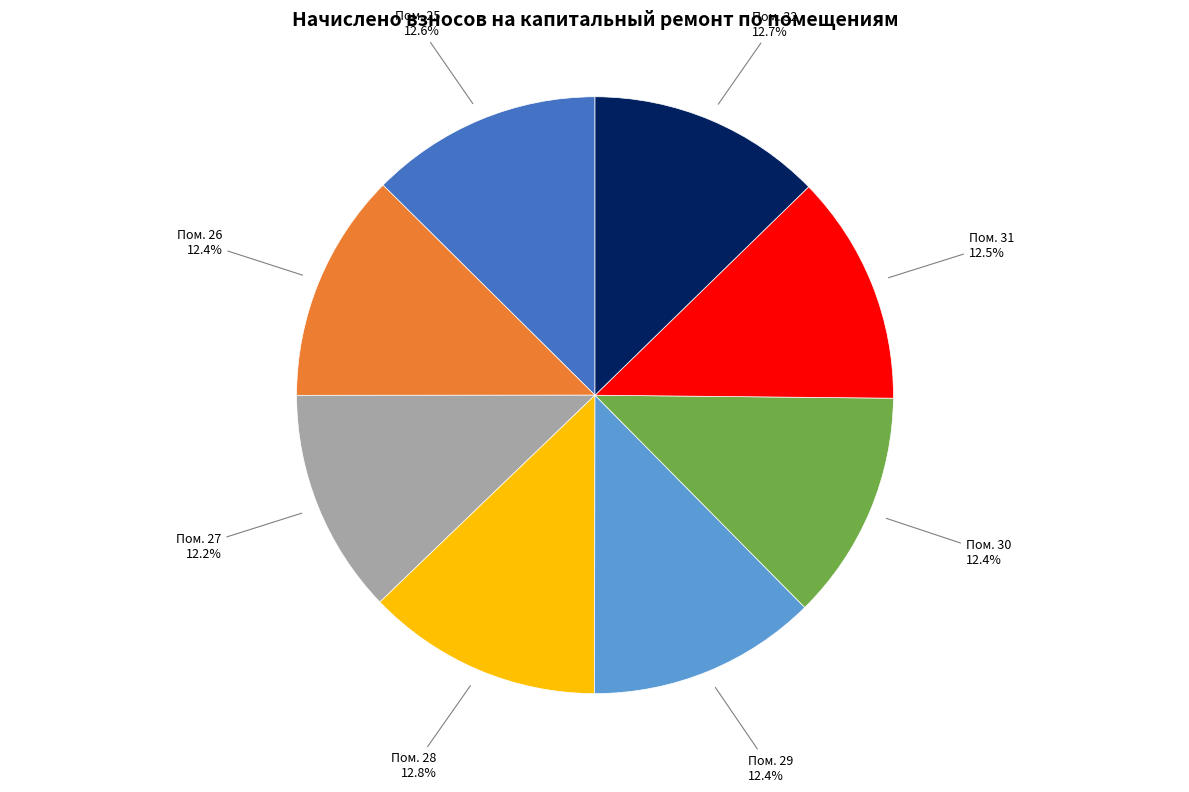

Does any single category account for the majority?

No